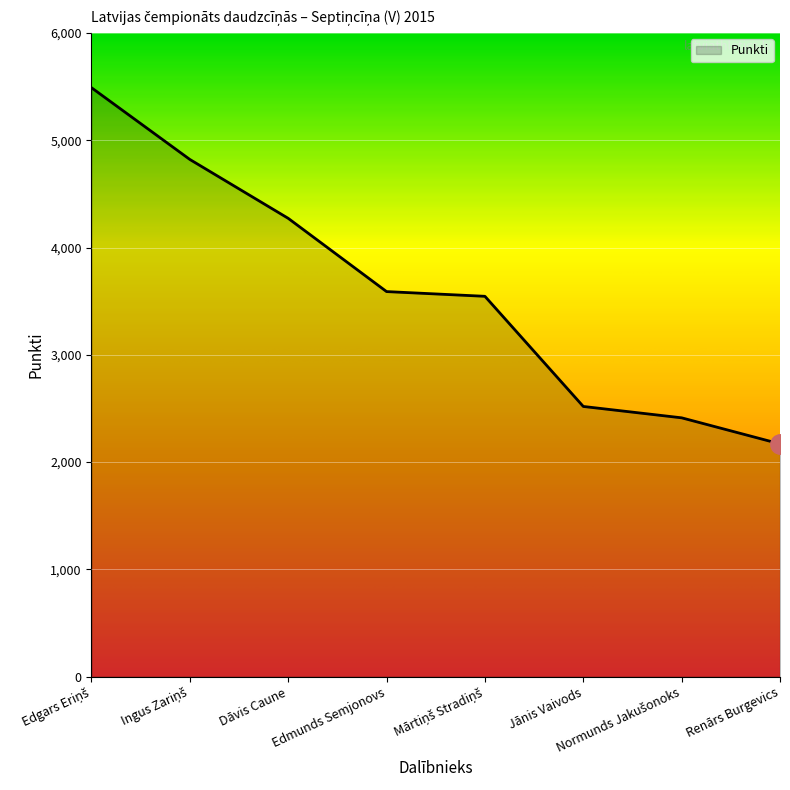

What is the sum of all values?

28824